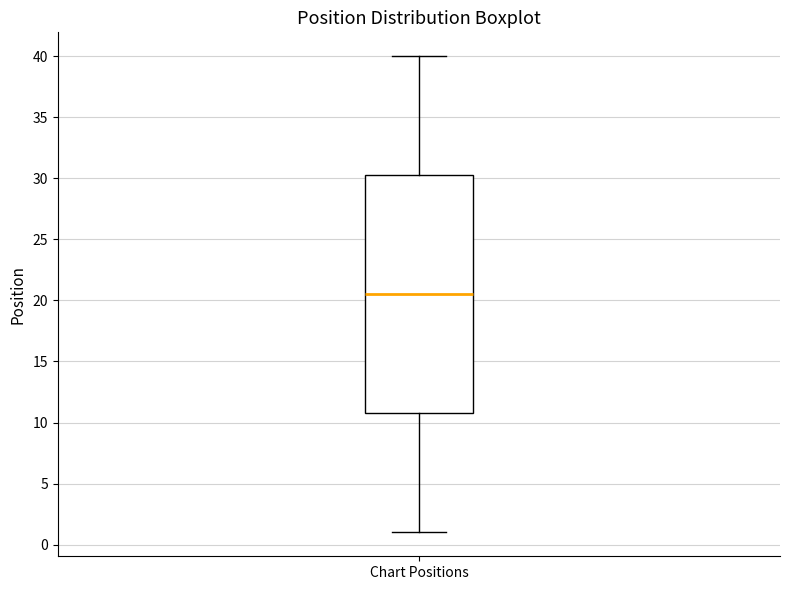

Where does the upper whisker of the box for Chart Positions end on the y-axis? The values are not printed on the chart, so give them approximately, as read against the axis.

40.0